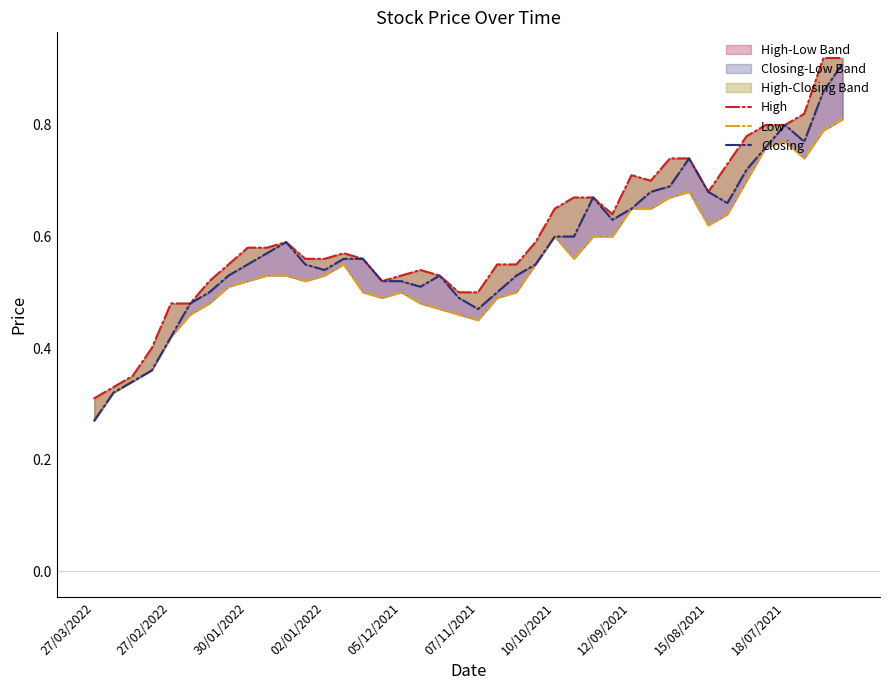

How many lines are shown in the chart?

3